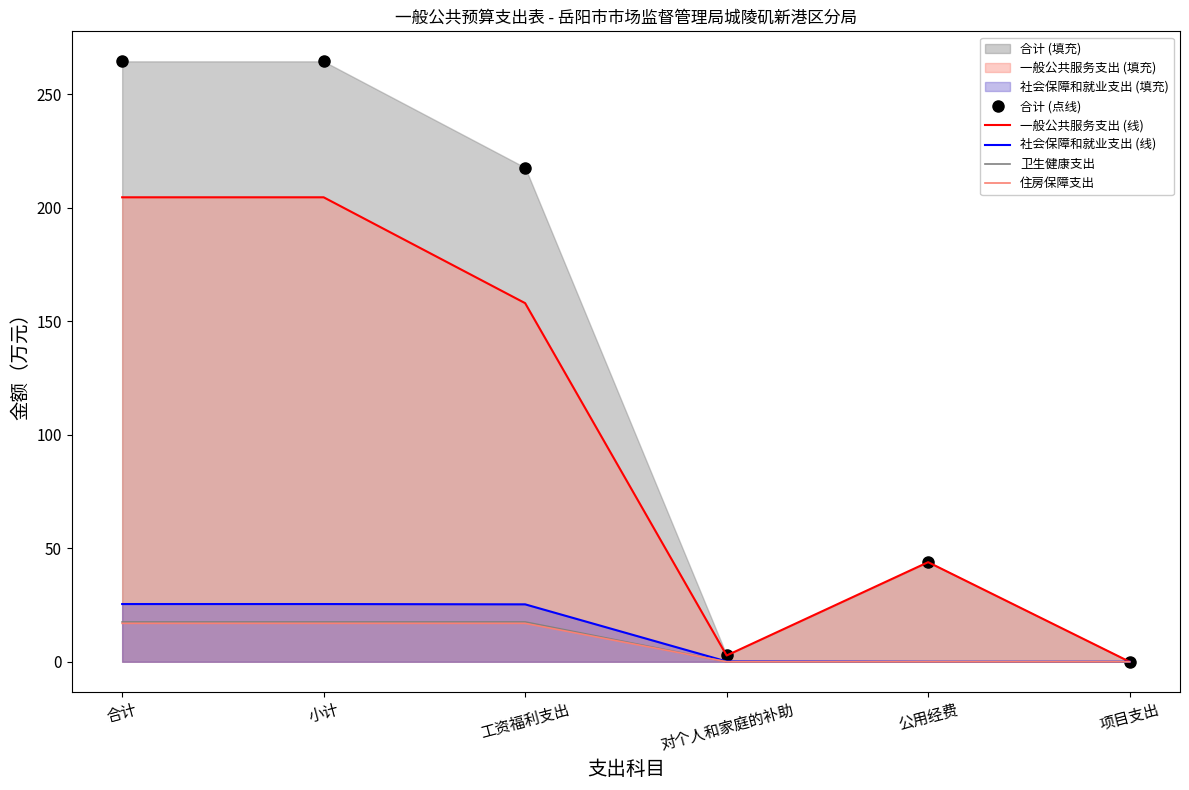

Reading right to left, what are all the values shown in this chart?

合计 (点线): 项目支出=0.0	公用经费=43.9	对个人和家庭的补助=2.9	工资福利支出=217.6	小计=264.4	合计=264.4
一般公共服务支出 (线): 项目支出=0.0	公用经费=43.9	对个人和家庭的补助=2.8	工资福利支出=157.9	小计=204.5	合计=204.5
社会保障和就业支出 (线): 项目支出=0.0	公用经费=0.0	对个人和家庭的补助=0.1	工资福利支出=25.3	小计=25.4	合计=25.4
卫生健康支出: 项目支出=0.0	公用经费=0.0	对个人和家庭的补助=0.0	工资福利支出=17.5	小计=17.5	合计=17.5
住房保障支出: 项目支出=0.0	公用经费=0.0	对个人和家庭的补助=0.0	工资福利支出=16.9	小计=16.9	合计=16.9